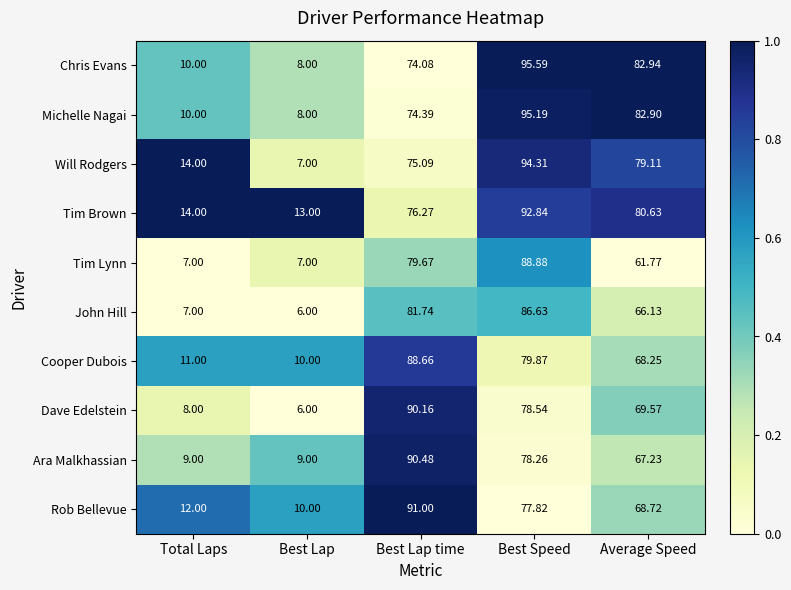

At which label does Michelle Nagai reach its peak?

Best Speed